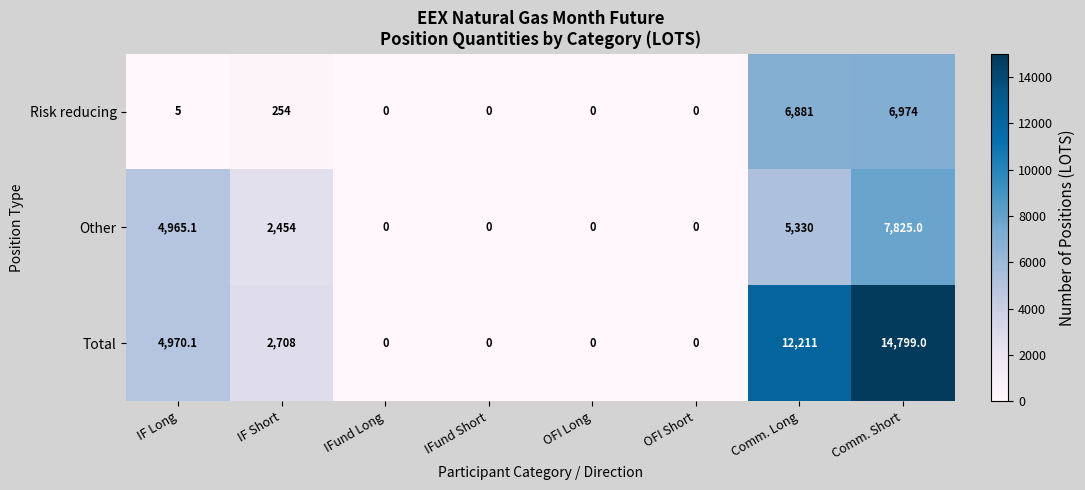

What is the highest value of the Risk reducing series?

6974.0